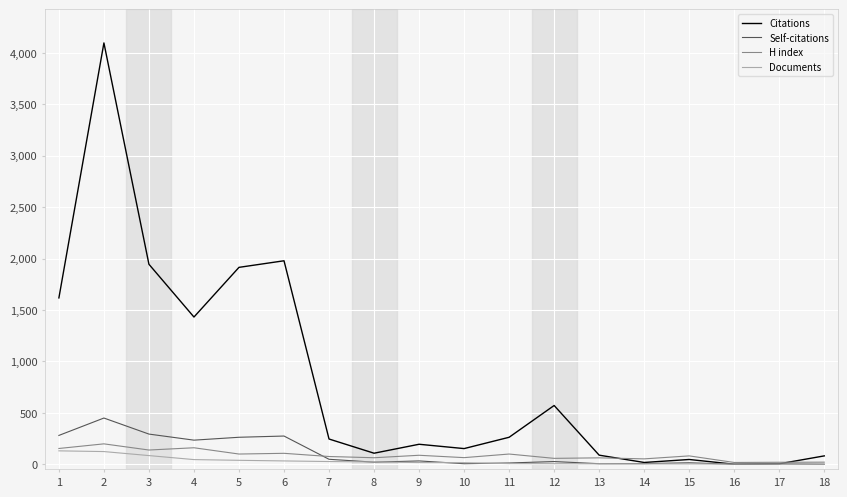

True or false: Citations has more than 0 points higher than both neighbors.

True